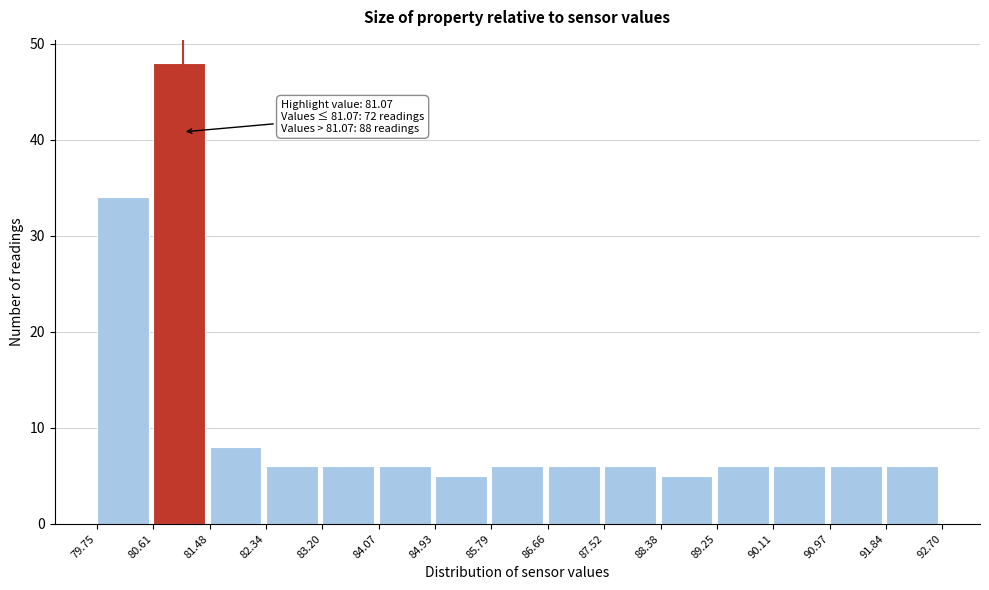

Which range on the x-axis has the tallest bar?

80.61 to 81.48